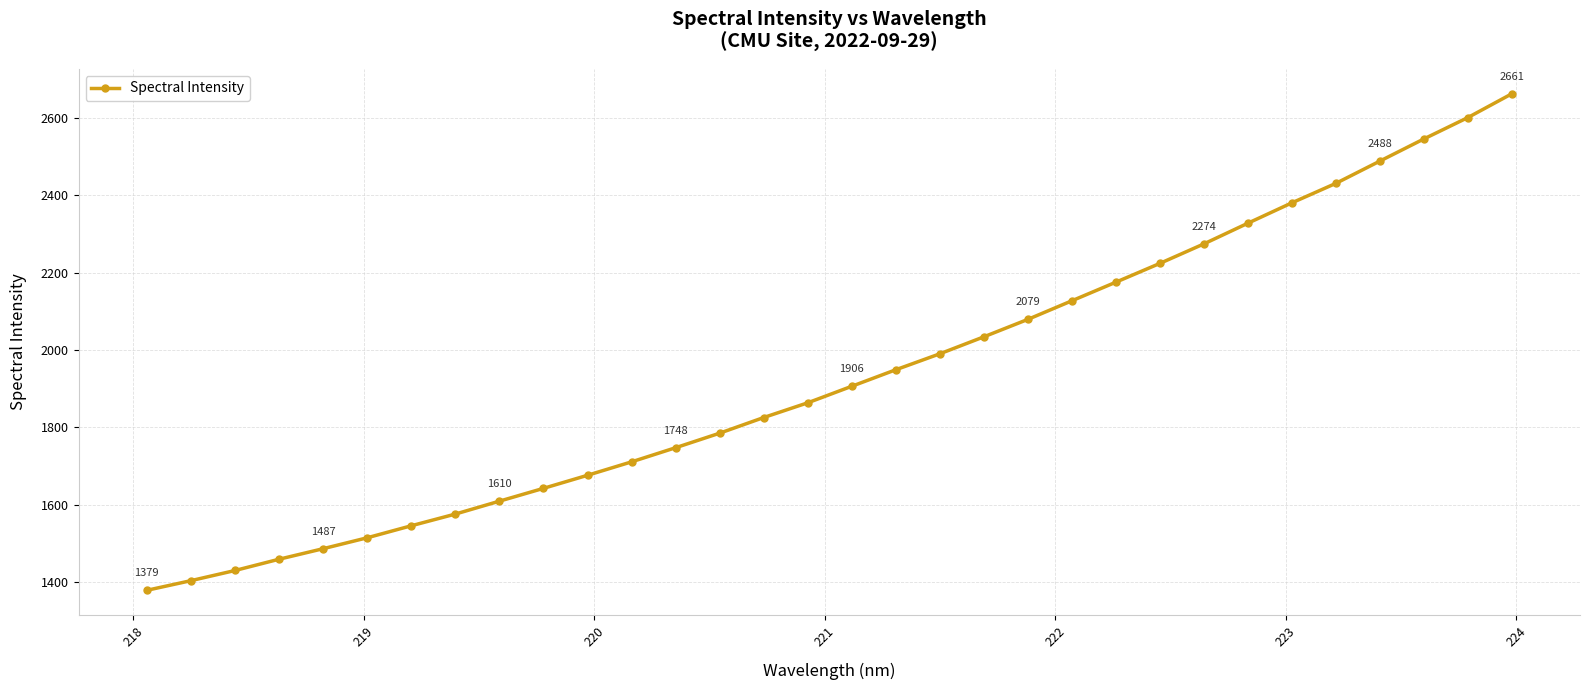

What is the difference between the second highest and second lowest values?

1195.6